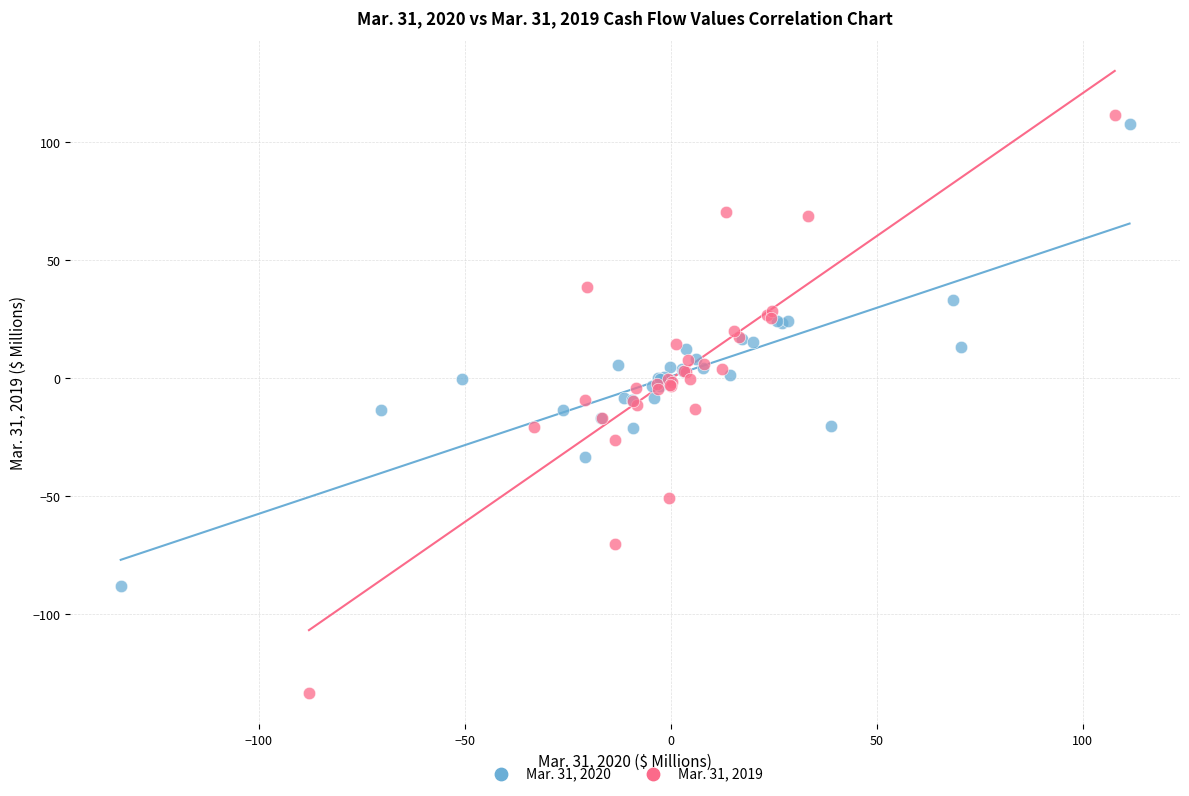

Which series has the widest spread of Y values?

Mar. 31, 2019